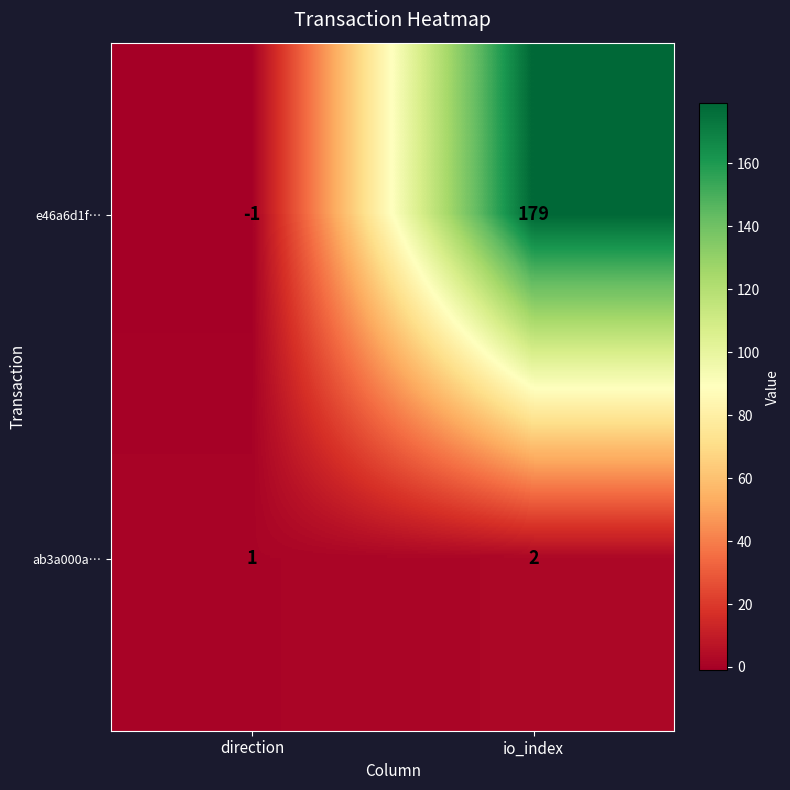

Which label corresponds to the largest value in the chart?

io_index